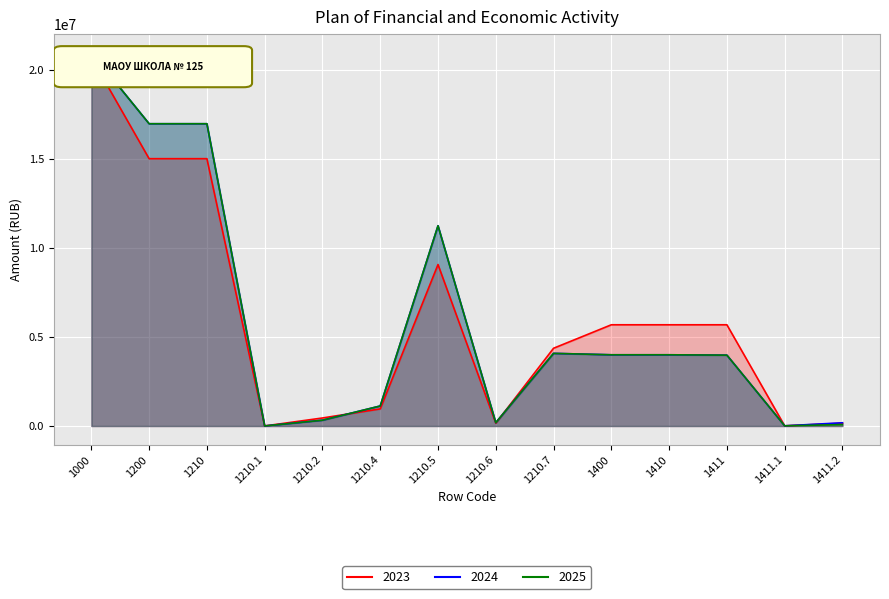

Which series has the largest total across all categories?

2024